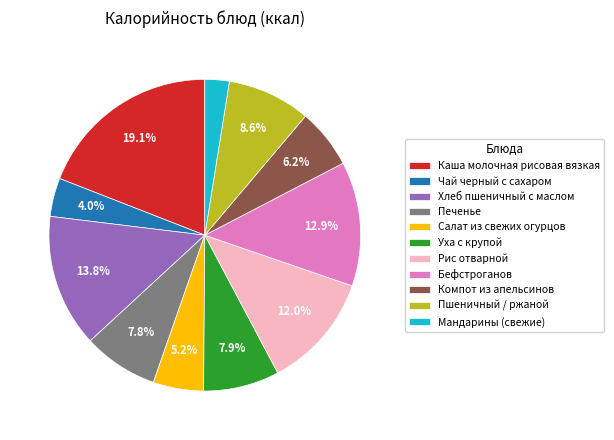

How many slices are in this pie chart?

11